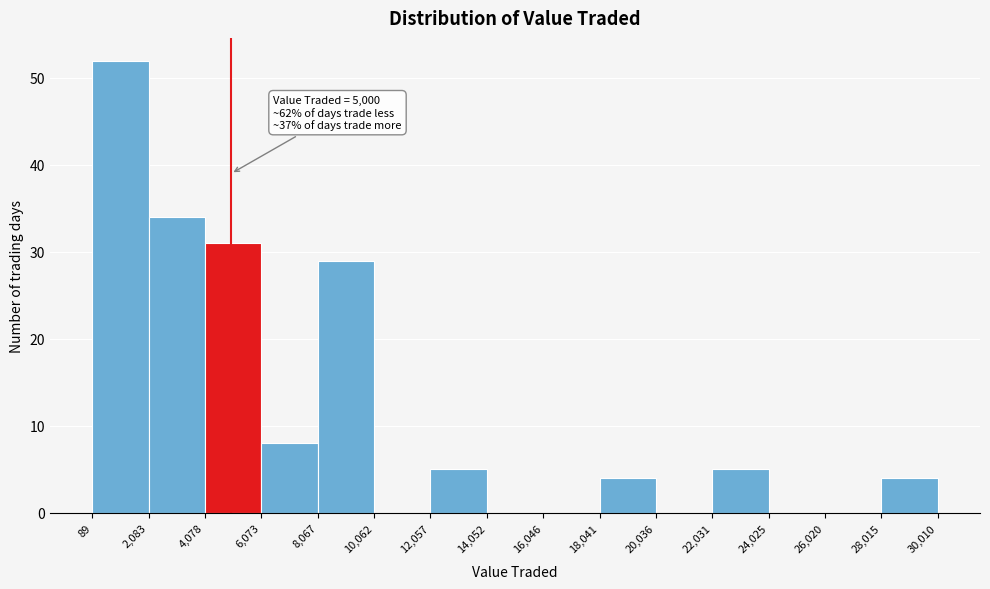

Which range on the x-axis has the tallest bar?

89 to 2,083